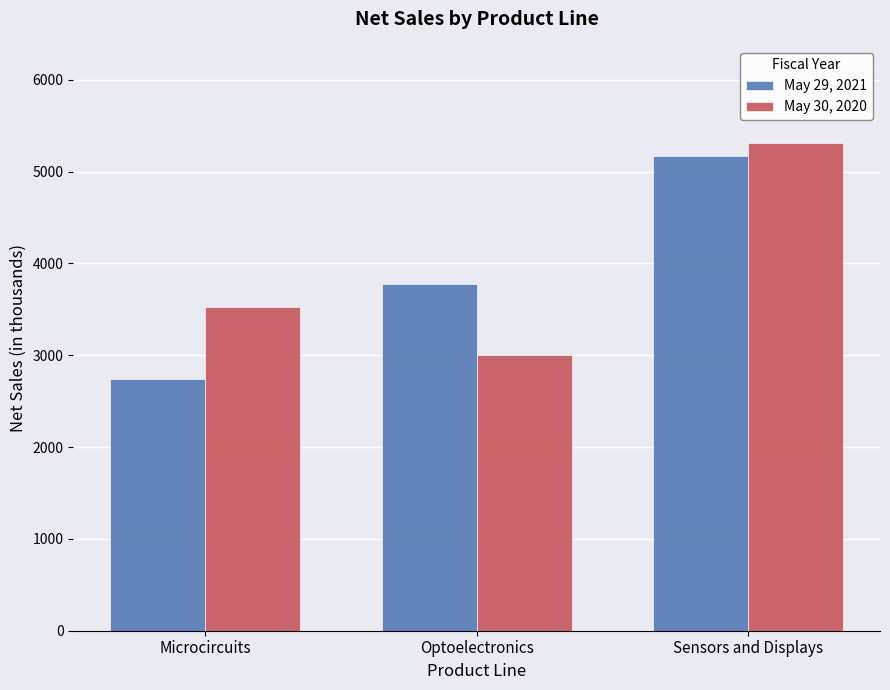

What is the approximate value of May 29, 2021 at Microcircuits?

2741